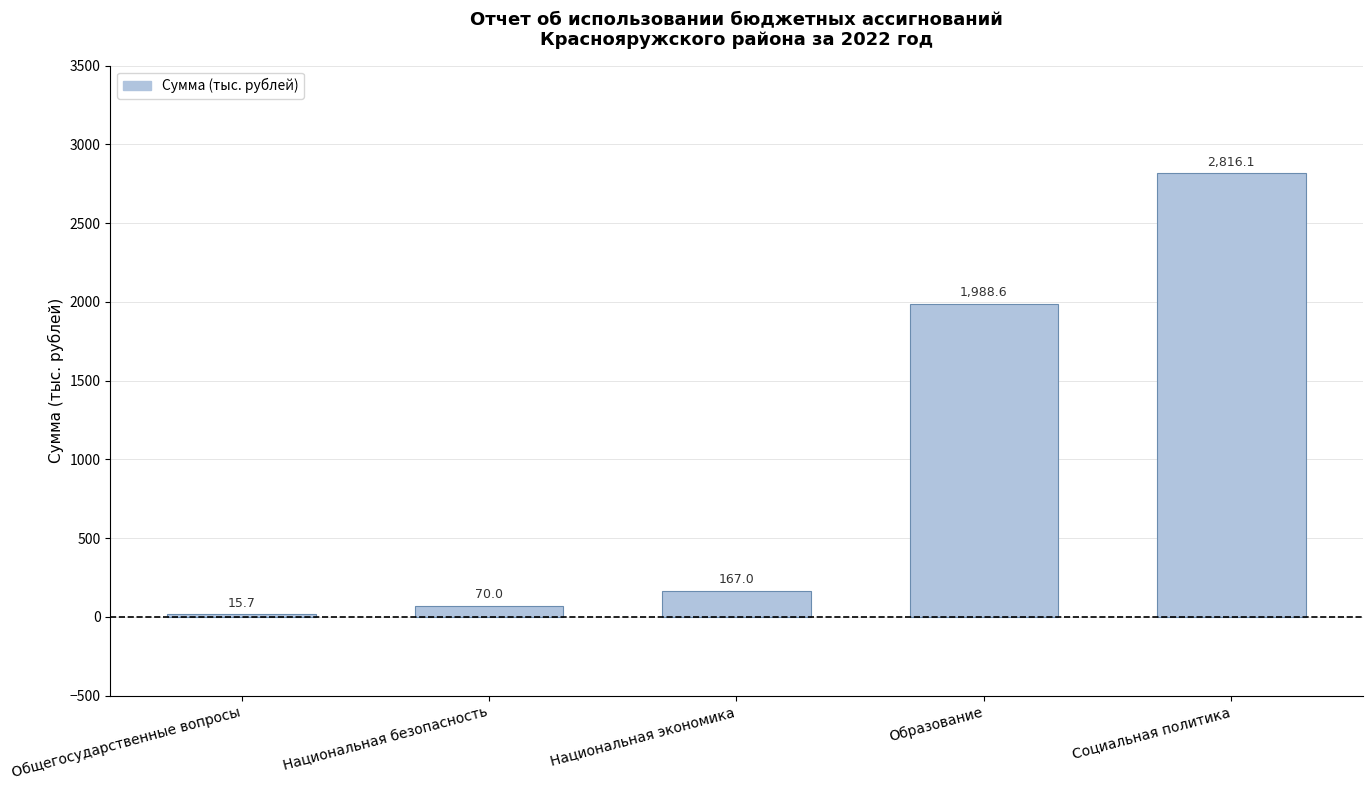

Rank the categories by value from lowest to highest.

Общегосударственные вопросы, Национальная безопасность, Национальная экономика, Образование, Социальная политика